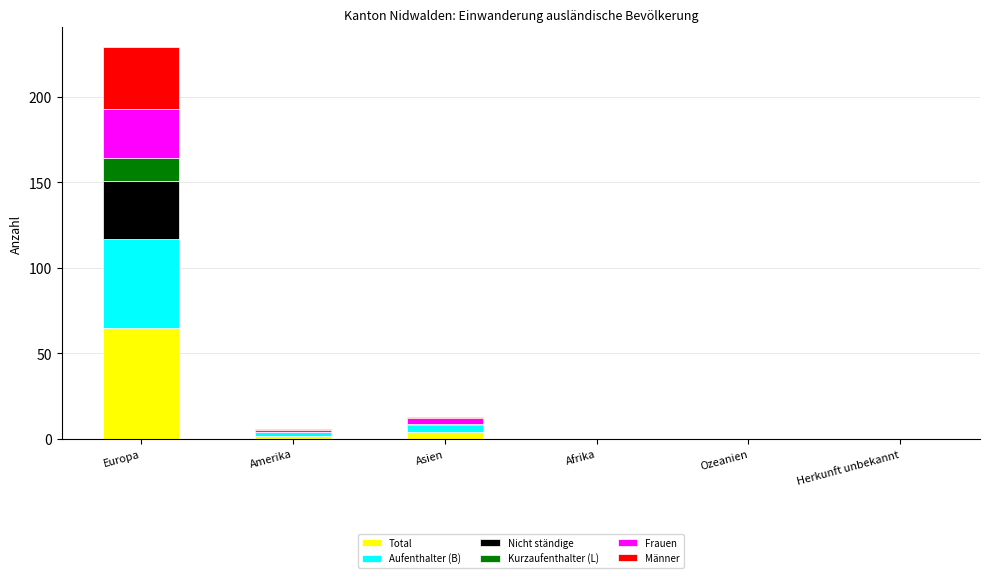

How many categories are shown in the chart?

6